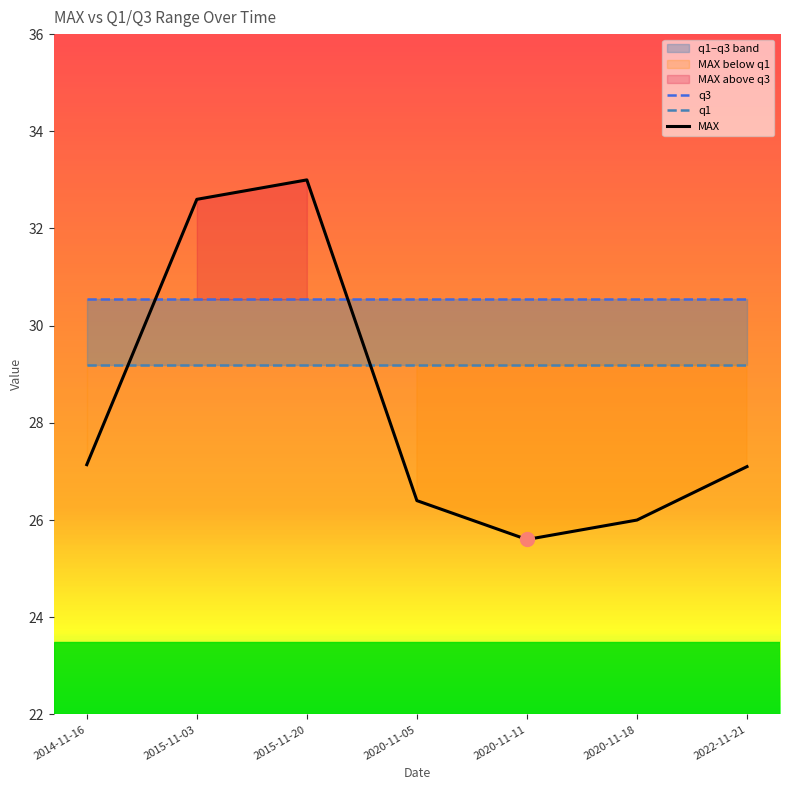

What is the sum of all q1 values?

204.4